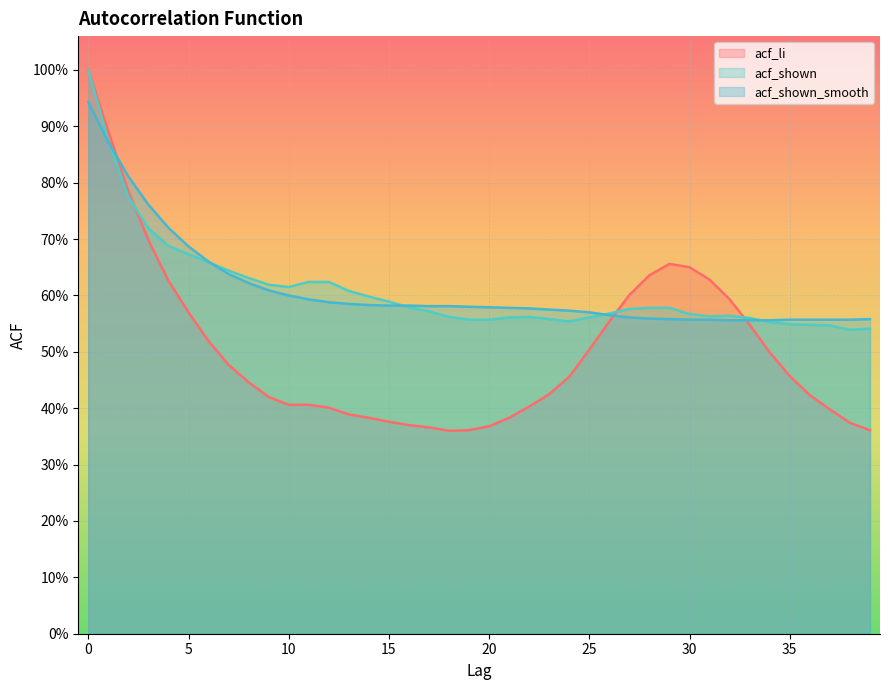

What value does the acf_shown_smooth series have at 24?

0.6